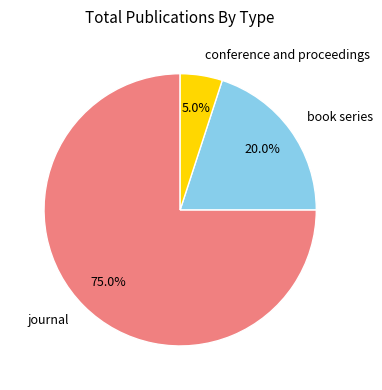

Rank the categories by value from lowest to highest.

conference and proceedings, book series, journal